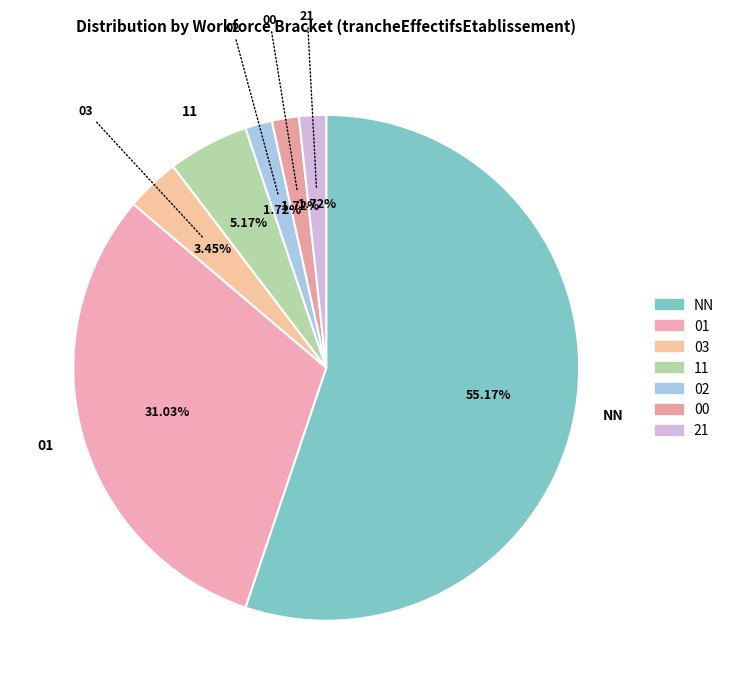

Which category has the biggest portion of the pie?

NN